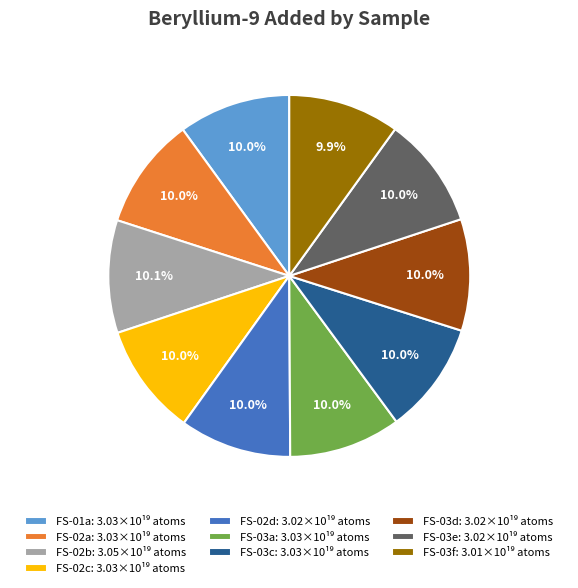

Is there any slice that represents more than half of the pie?

No